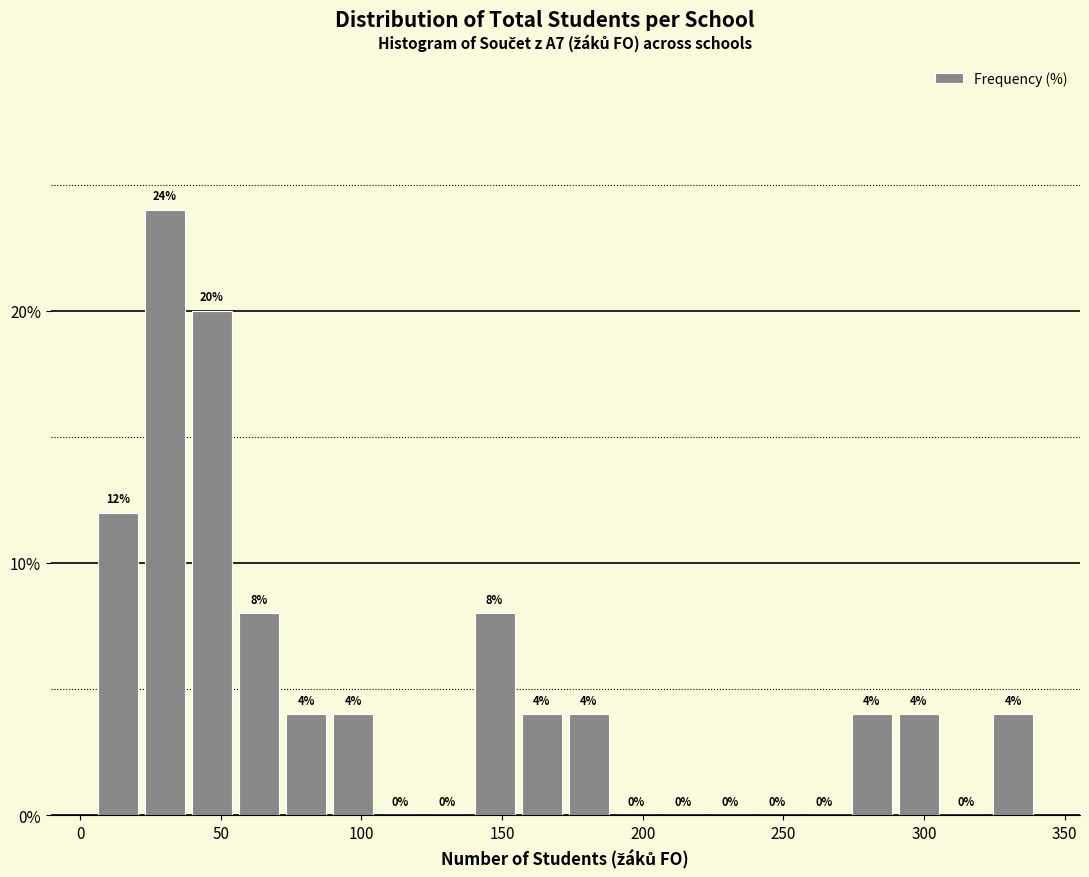

Around what value on the x-axis is the tallest bar? Give the approximate position of its centre, as read against the axis.

30